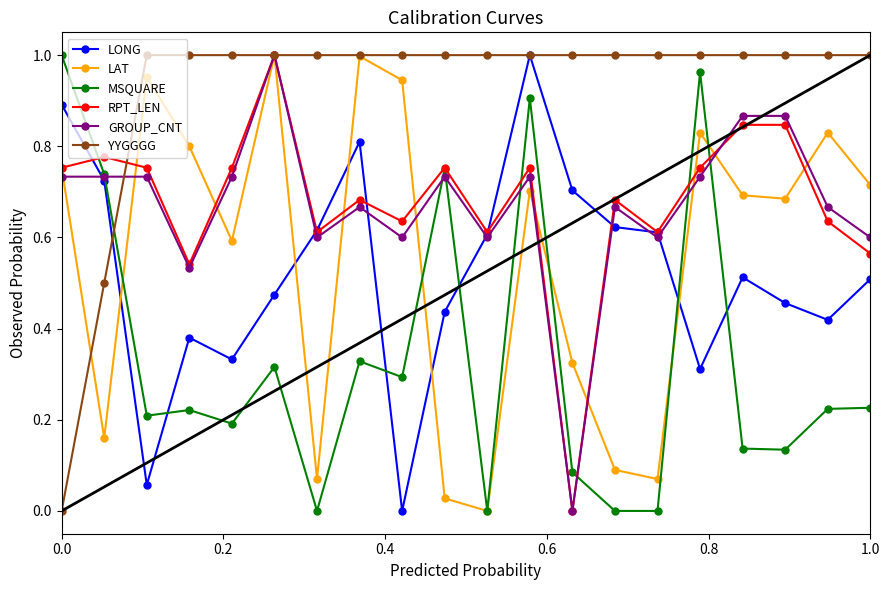

Which series ends up on top after the final intersection of YYGGGG and MSQUARE?

YYGGGG